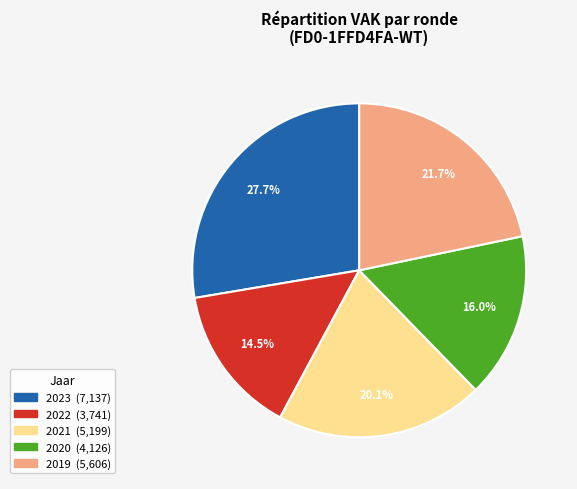

Does any single category account for the majority?

No